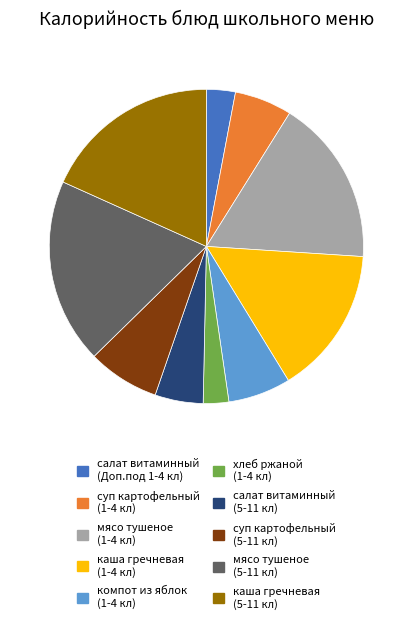

How many segments does this pie chart have?

10